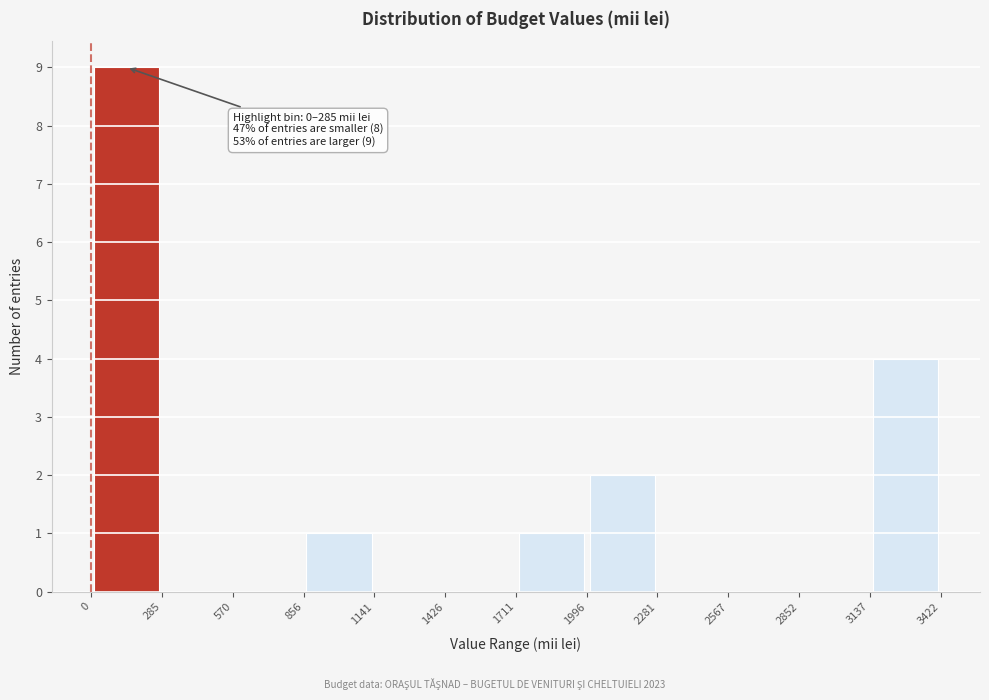

Which range on the x-axis has the tallest bar?

0 to 285